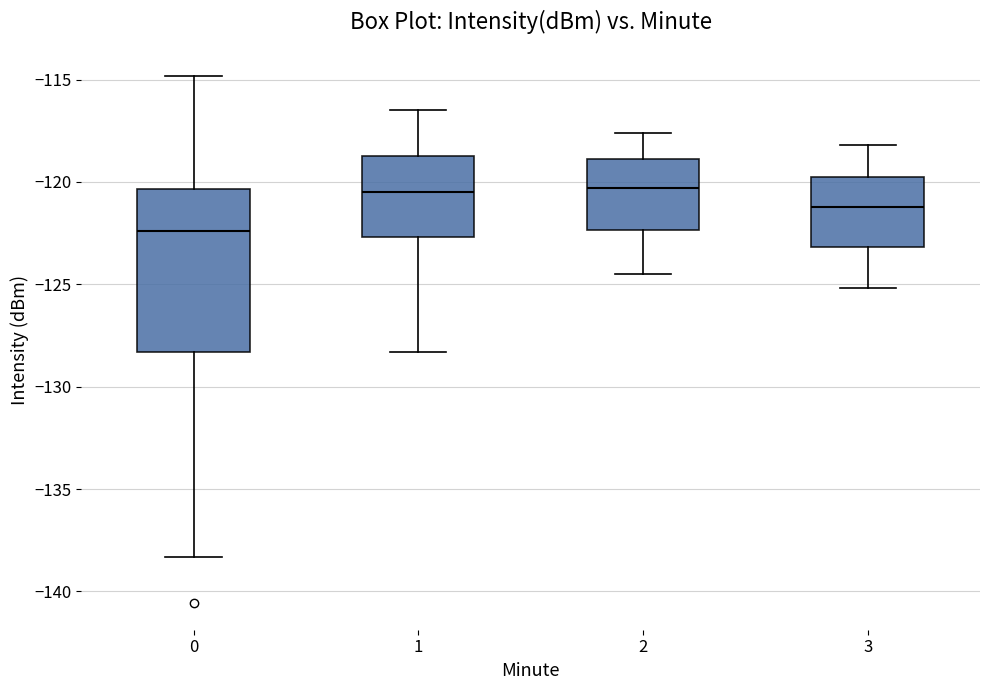

Reading left to right, read every box against the y-axis: the position of its median line, the range the box covers, and the ends of its whiskers. The values are not printed on the chart, so give them approximately, as read against the axis.

0: median -122.5, box -128.5 to -120.5, whiskers -138.5 to -115.0
1: median -120.5, box -122.5 to -118.5, whiskers -128.5 to -116.5
2: median -120.5, box -122.5 to -119.0, whiskers -124.5 to -117.5
3: median -121.0, box -123.0 to -120.0, whiskers -125.0 to -118.0